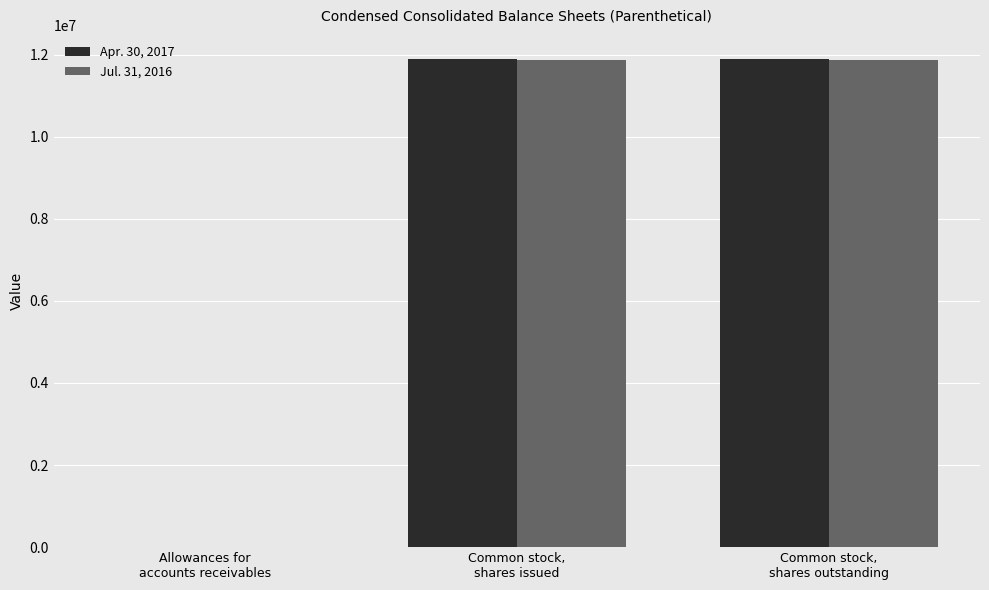

How many groups of bars are there?

3